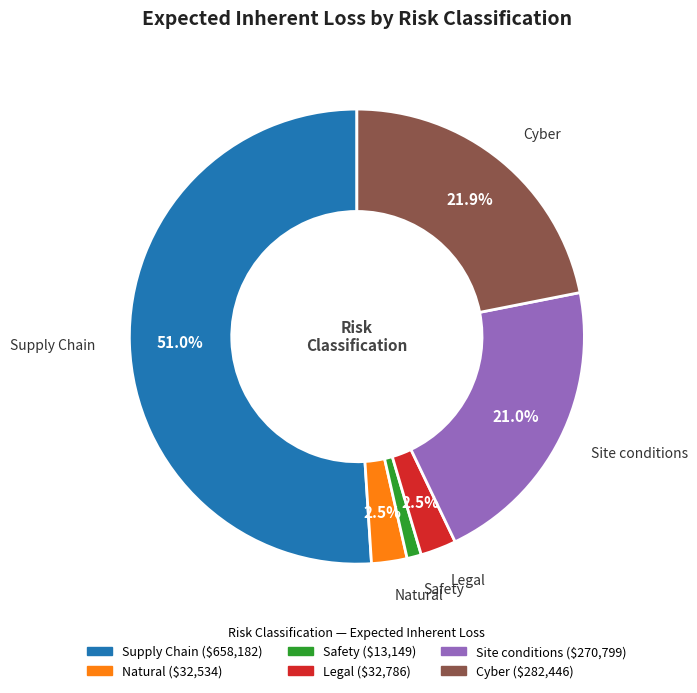

Which category has the biggest portion of the pie?

Supply Chain